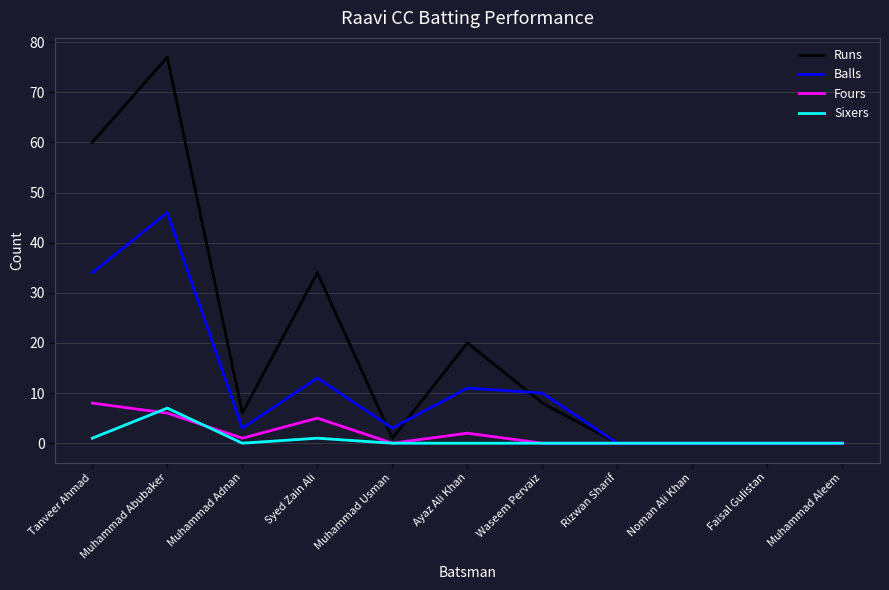

Reading right to left, extract all data points from this chart.

Runs: Muhammad Aleem=0	Faisal Gulistan=0	Noman Ali Khan=0	Rizwan Sharif=0	Waseem Pervaiz=8	Ayaz Ali Khan=20	Muhammad Usman=1	Syed Zain Ali=34	Muhammad Adnan=6	Muhammad Abubaker=77	Tanveer Ahmad=60
Balls: Muhammad Aleem=0	Faisal Gulistan=0	Noman Ali Khan=0	Rizwan Sharif=0	Waseem Pervaiz=10	Ayaz Ali Khan=11	Muhammad Usman=3	Syed Zain Ali=13	Muhammad Adnan=3	Muhammad Abubaker=46	Tanveer Ahmad=34
Fours: Muhammad Aleem=0	Faisal Gulistan=0	Noman Ali Khan=0	Rizwan Sharif=0	Waseem Pervaiz=0	Ayaz Ali Khan=2	Muhammad Usman=0	Syed Zain Ali=5	Muhammad Adnan=1	Muhammad Abubaker=6	Tanveer Ahmad=8
Sixers: Muhammad Aleem=0	Faisal Gulistan=0	Noman Ali Khan=0	Rizwan Sharif=0	Waseem Pervaiz=0	Ayaz Ali Khan=0	Muhammad Usman=0	Syed Zain Ali=1	Muhammad Adnan=0	Muhammad Abubaker=7	Tanveer Ahmad=1